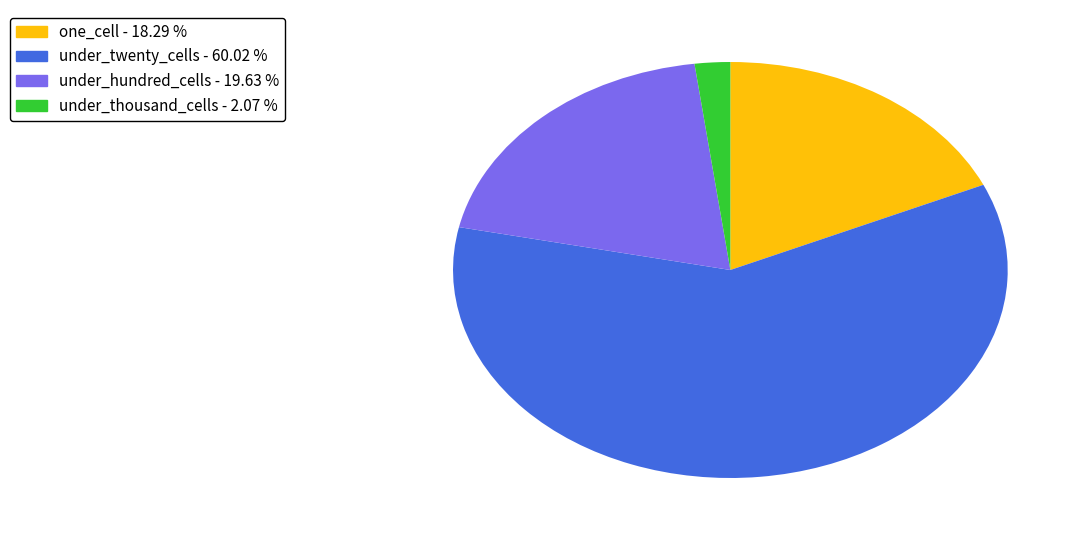

Does any single category account for the majority?

Yes